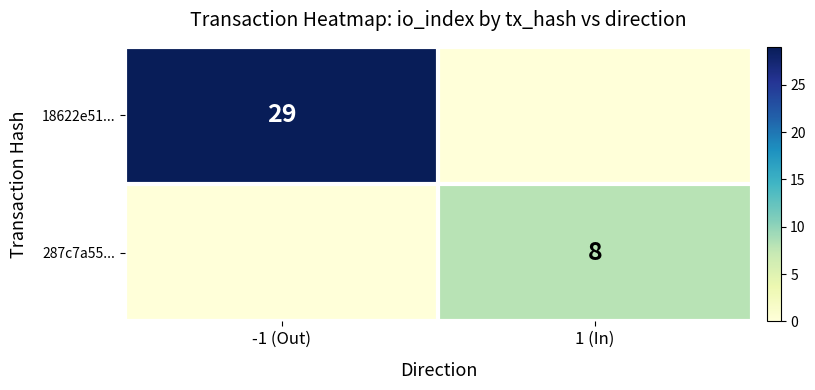

True or false: 18622e51... has a value of 29 at -1 (Out).

True